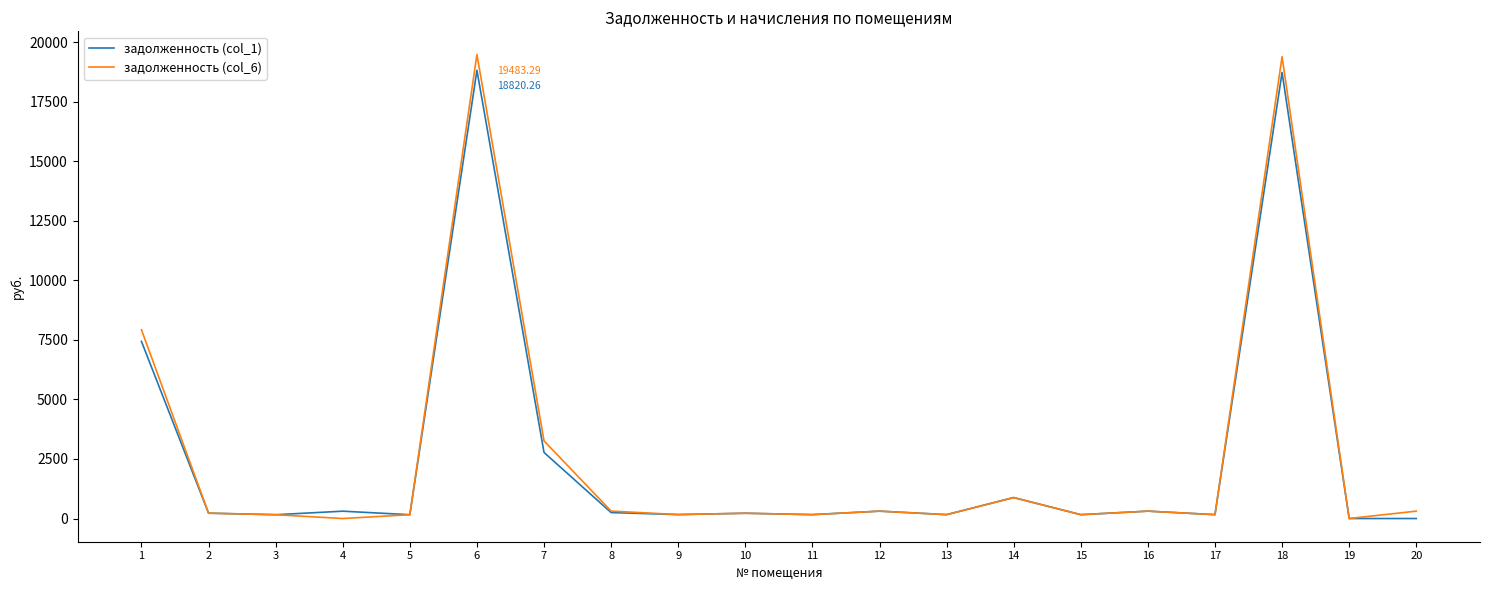

At which label is задолженность (col_6) closest to 9741?

1